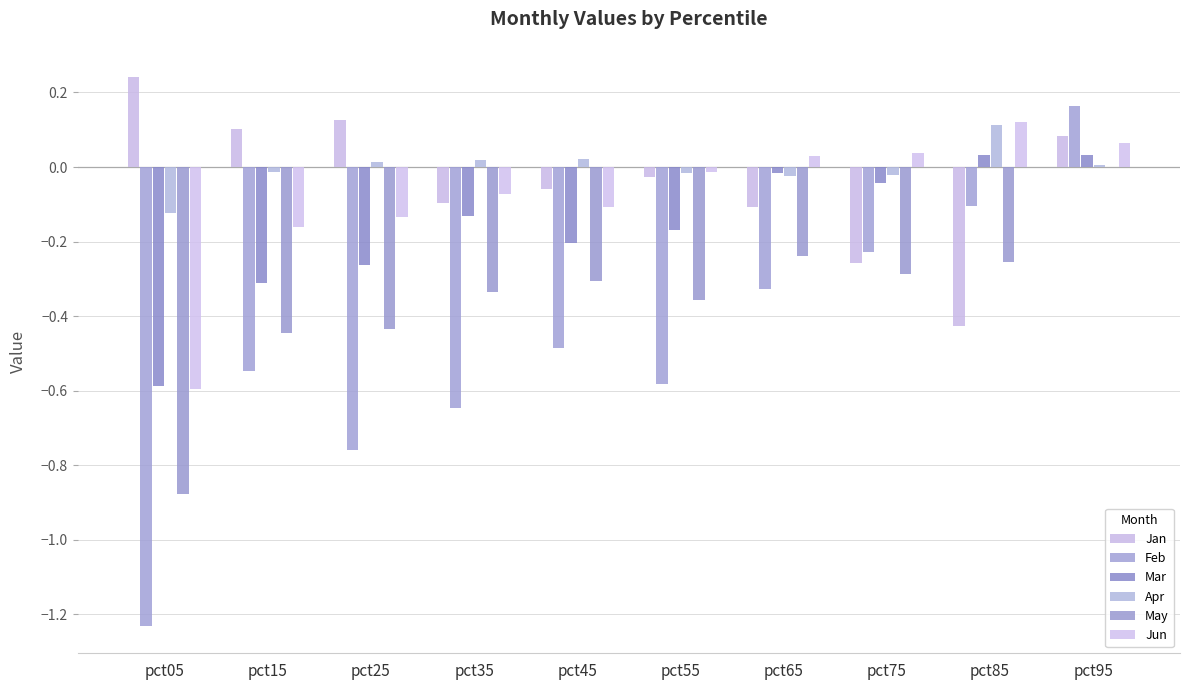

Where is Feb nearest to the value 0?

pct85